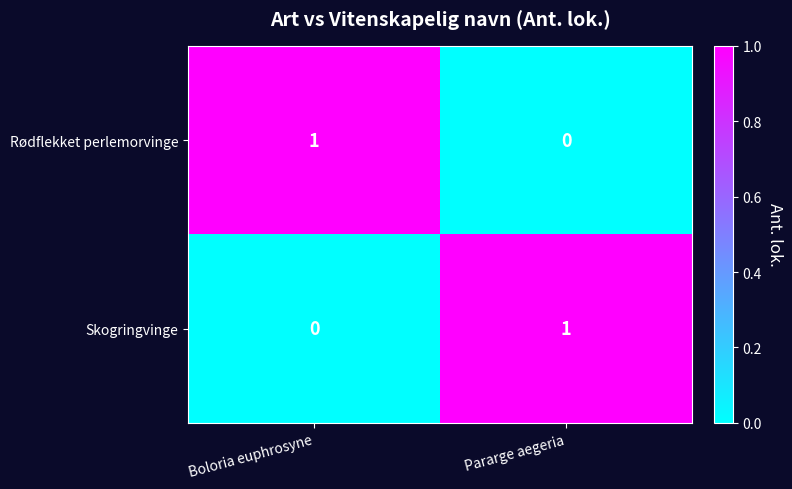

At Boloria euphrosyne, list the series in order from largest to smallest.

Rødflekket perlemorvinge, Skogringvinge